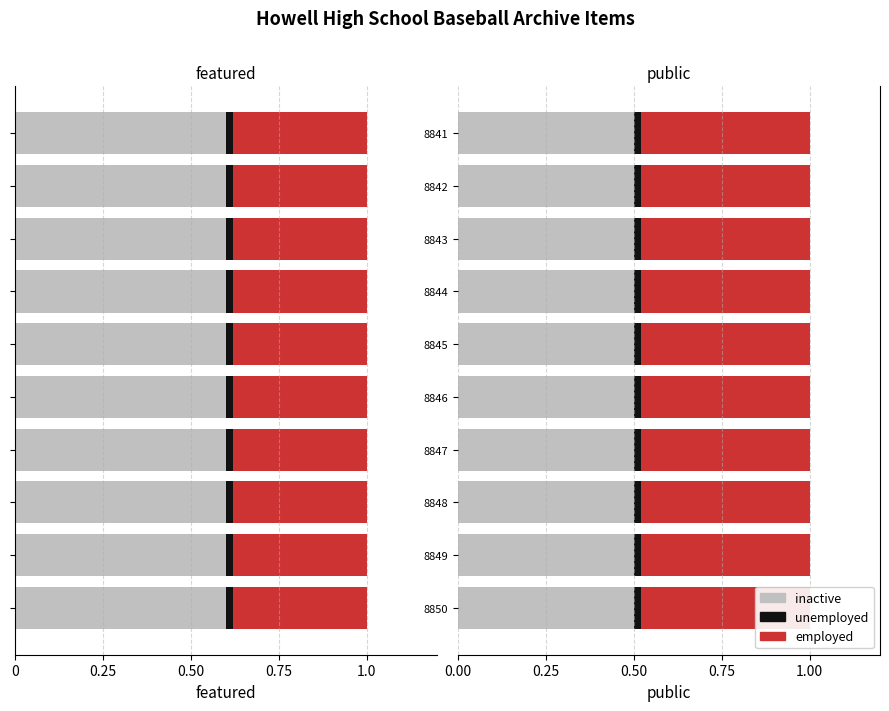

What is the greatest value displayed?

1